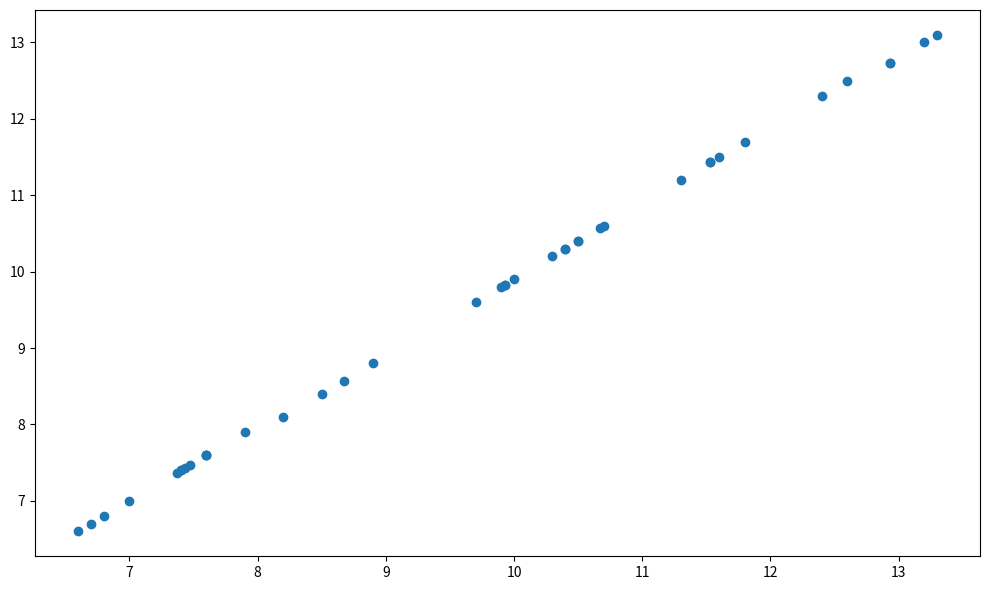

What Y value in the scatter plot is closest to 9?

8.8